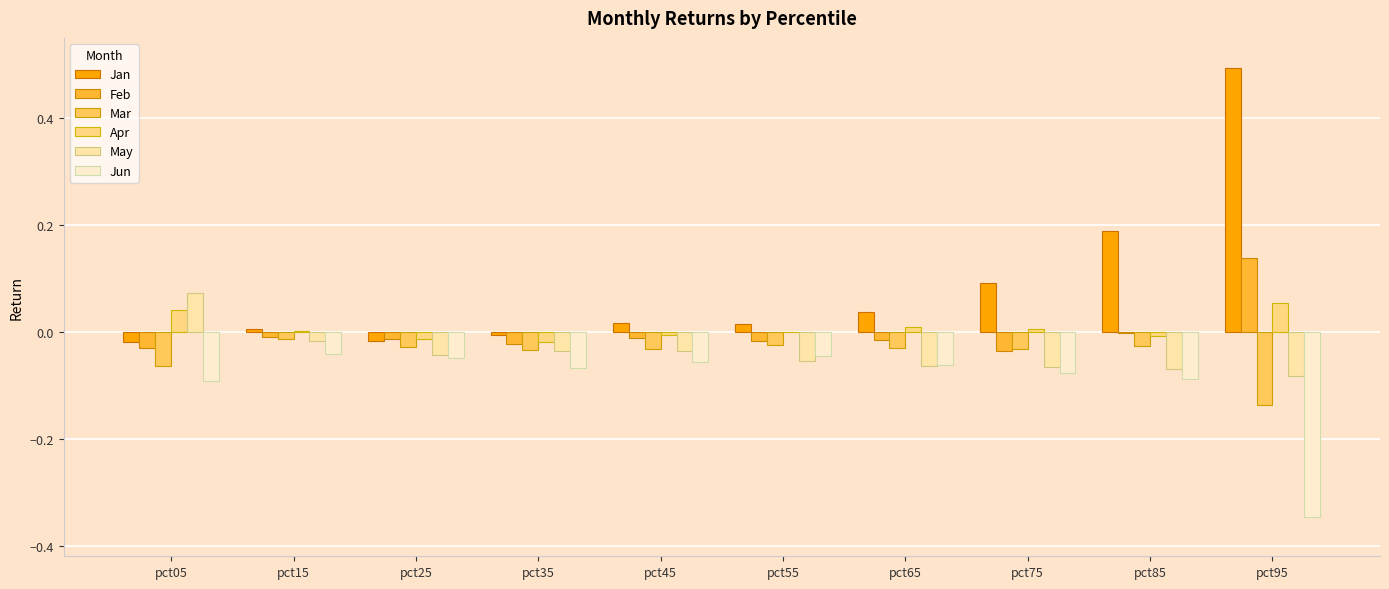

At which category does the chart reach its peak across all series?

pct95